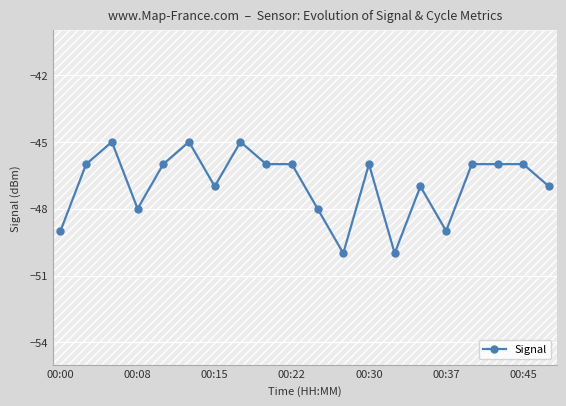

At which category does Signal reach its first local valley?

00:08